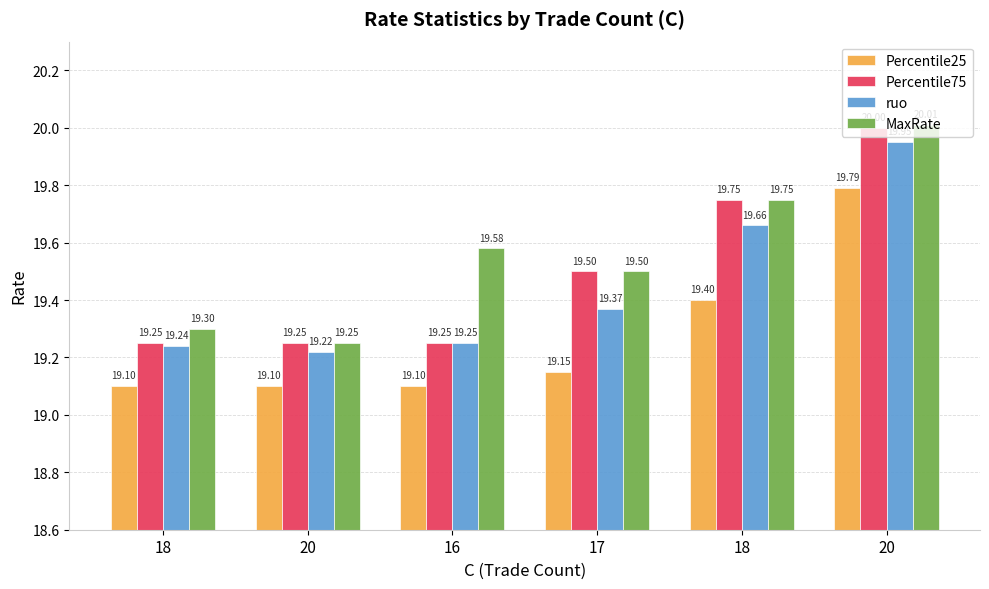

What are all the series names shown in the legend?

Percentile25, Percentile75, ruo, MaxRate